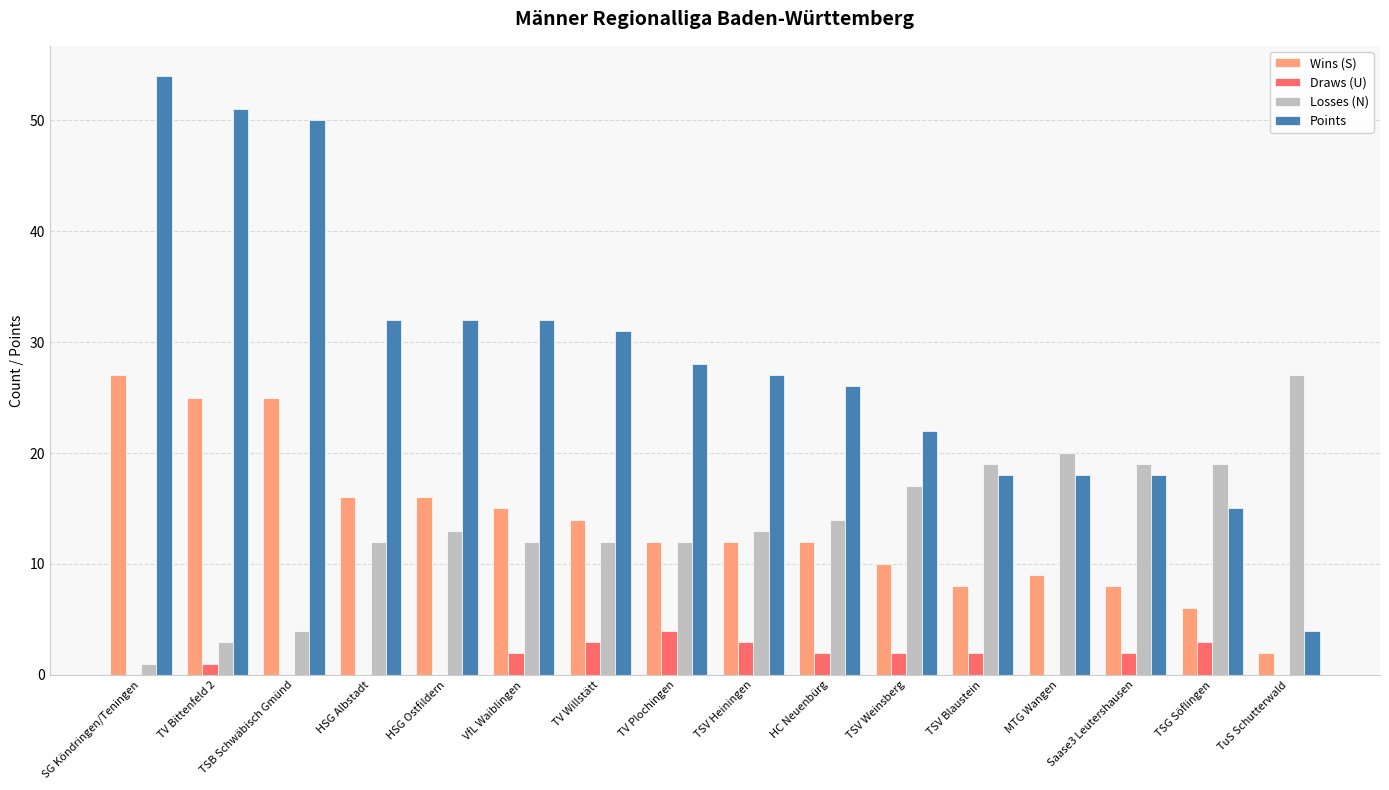

Is the value of Wins (S) at TSV Weinsberg greater than the value of Points at HC Neuenbürg?

No